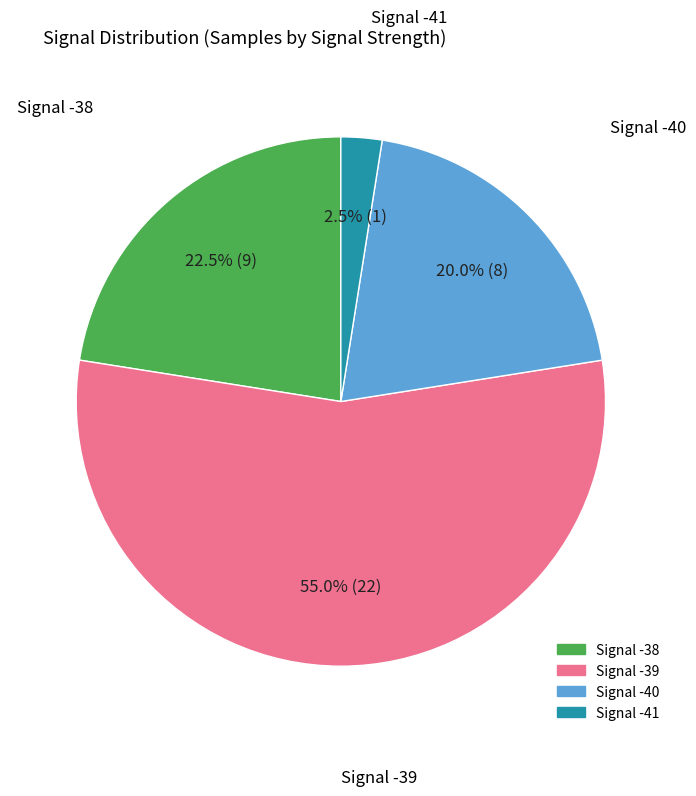

Is there any slice that represents more than half of the pie?

Yes